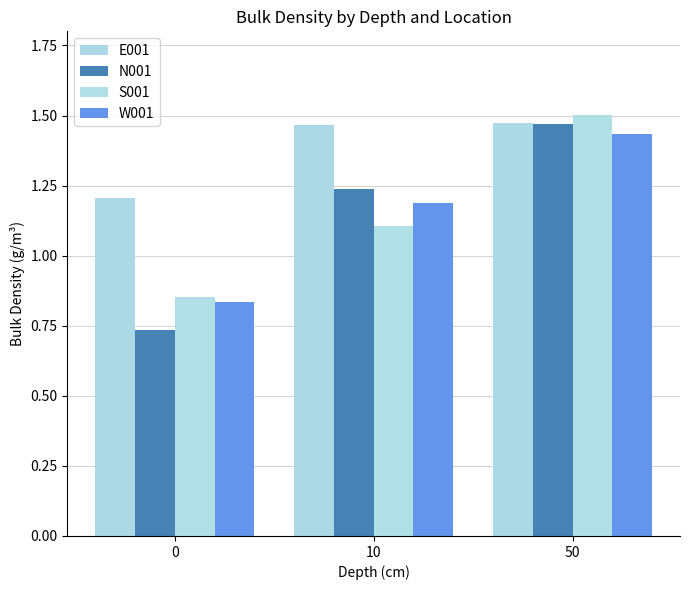

How many values in the W001 series exceed 1?

2